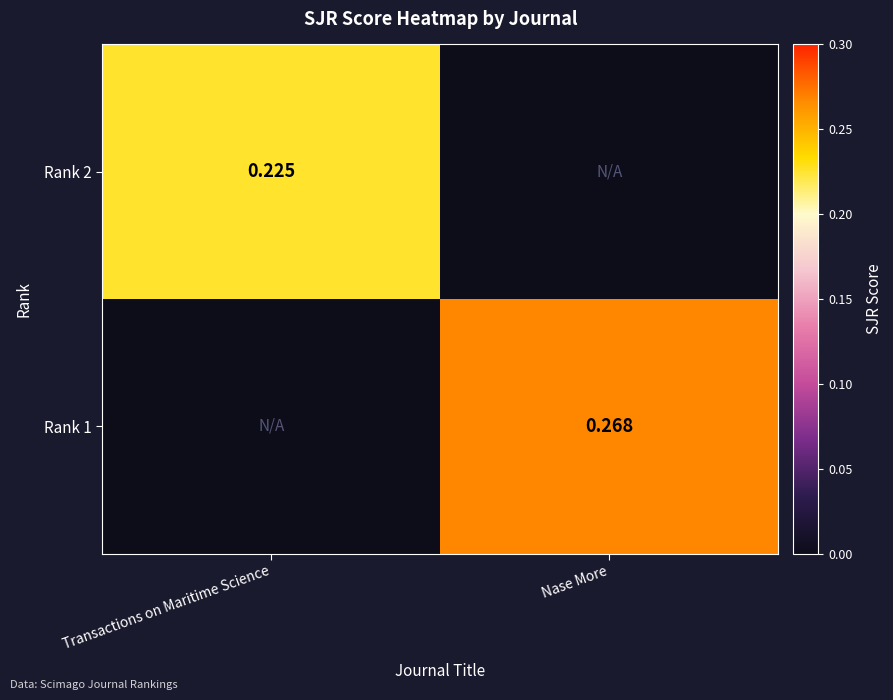

Rank the categories by Rank 2 value from lowest to highest.

Nase More, Transactions on Maritime Science